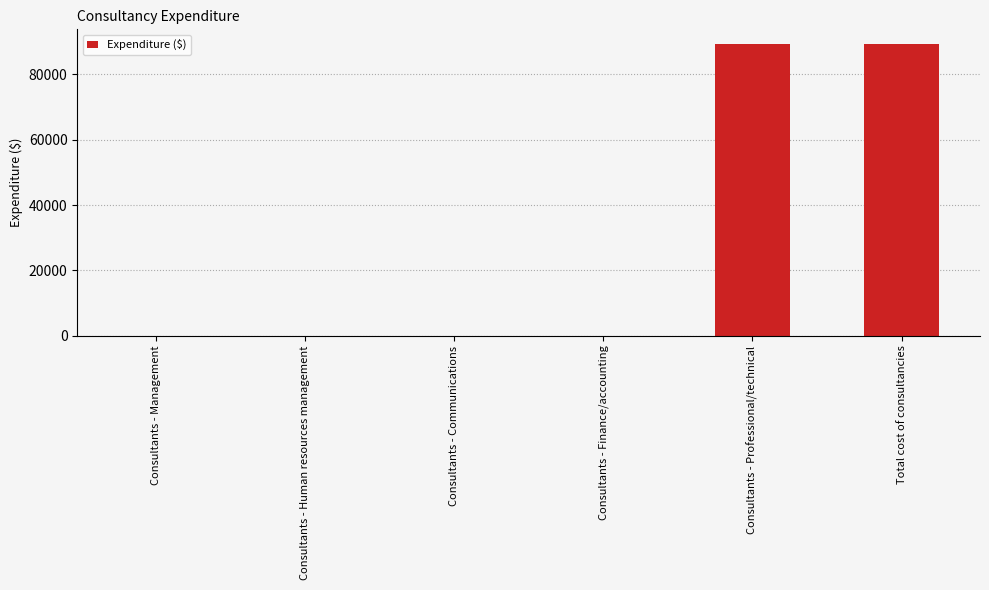

What is the sum of the values at Consultants - Professional/technical and Total cost of consultancies?

178481.8